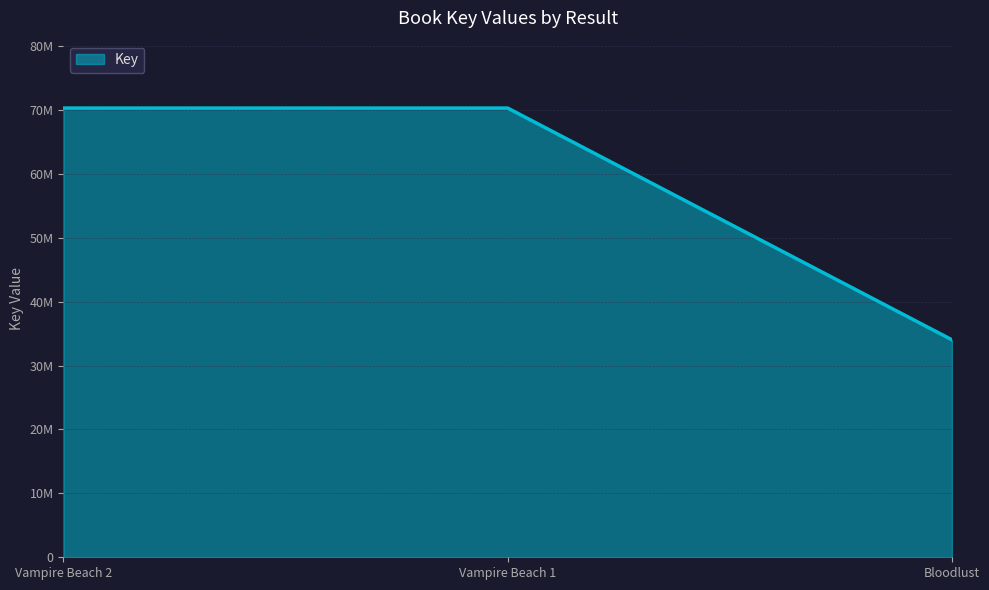

List the labels in order of value, smallest first.

Bloodlust, Vampire Beach 1, Vampire Beach 2